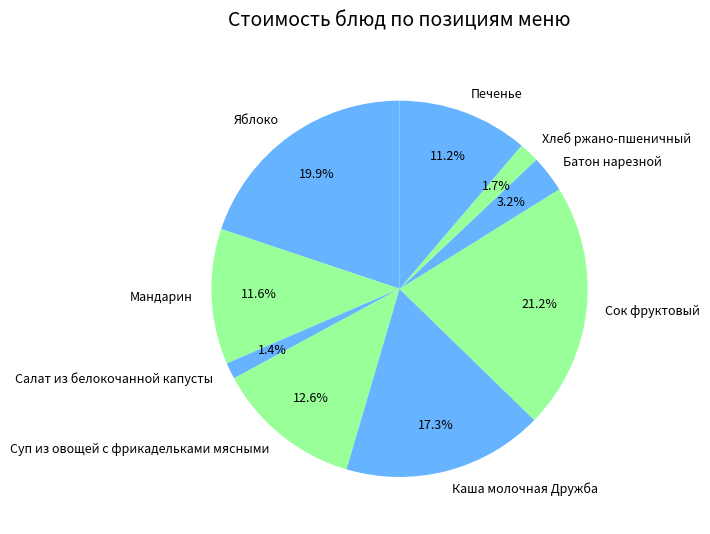

Which slice is the largest?

Сок фруктовый